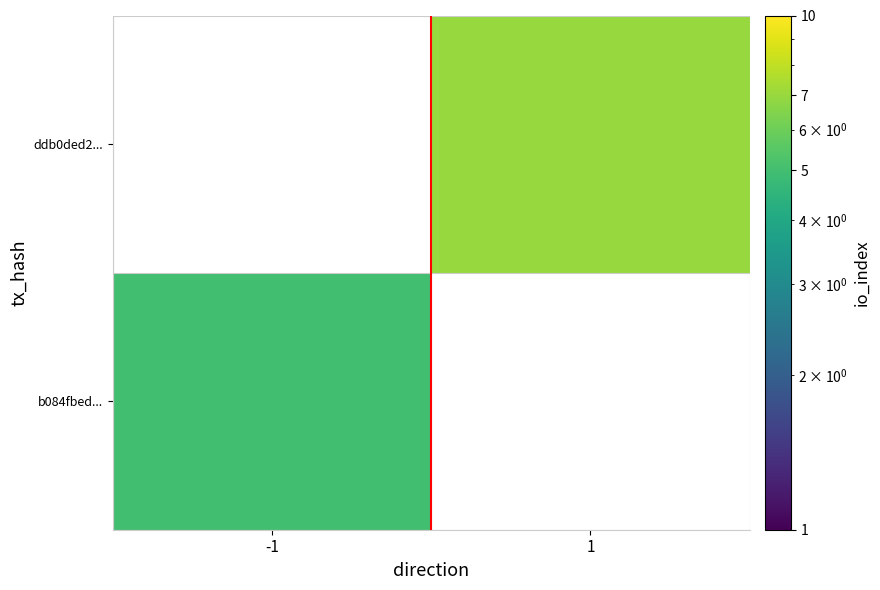

Is it true that b084fbed... equals 7.6 at -1?

False